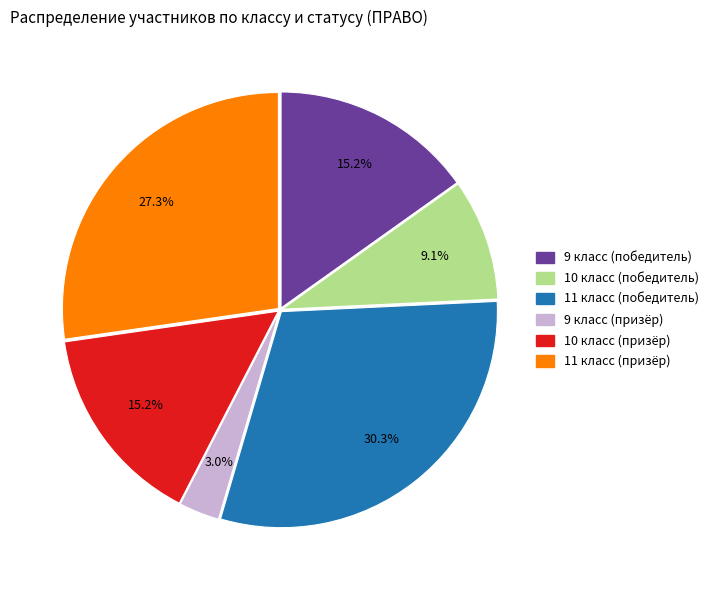

To the nearest percent, what is the difference between the largest and smallest slice percentages?

27%